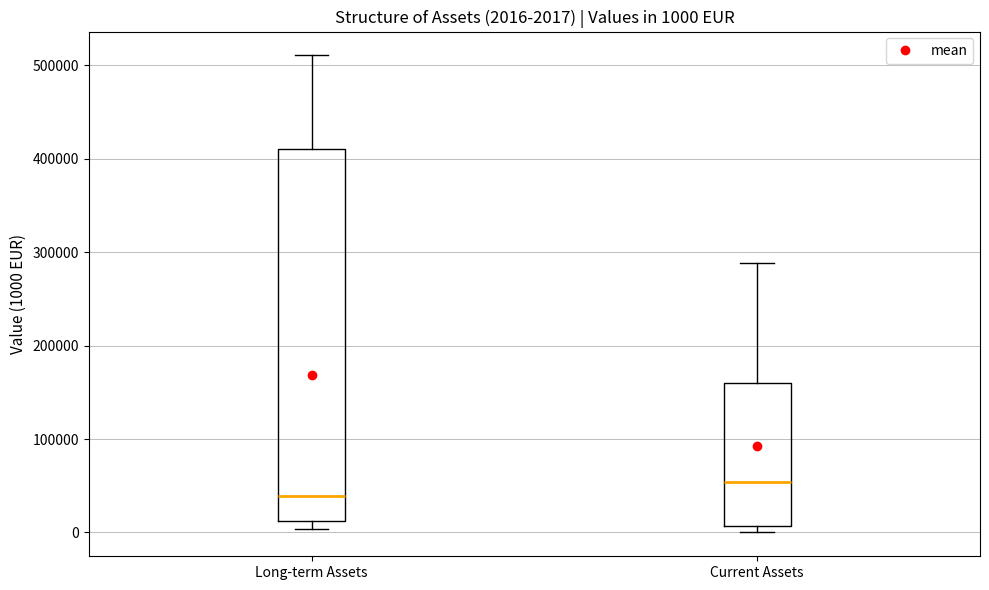

Which box is the tallest, from its lower edge to its upper edge?

Long-term Assets